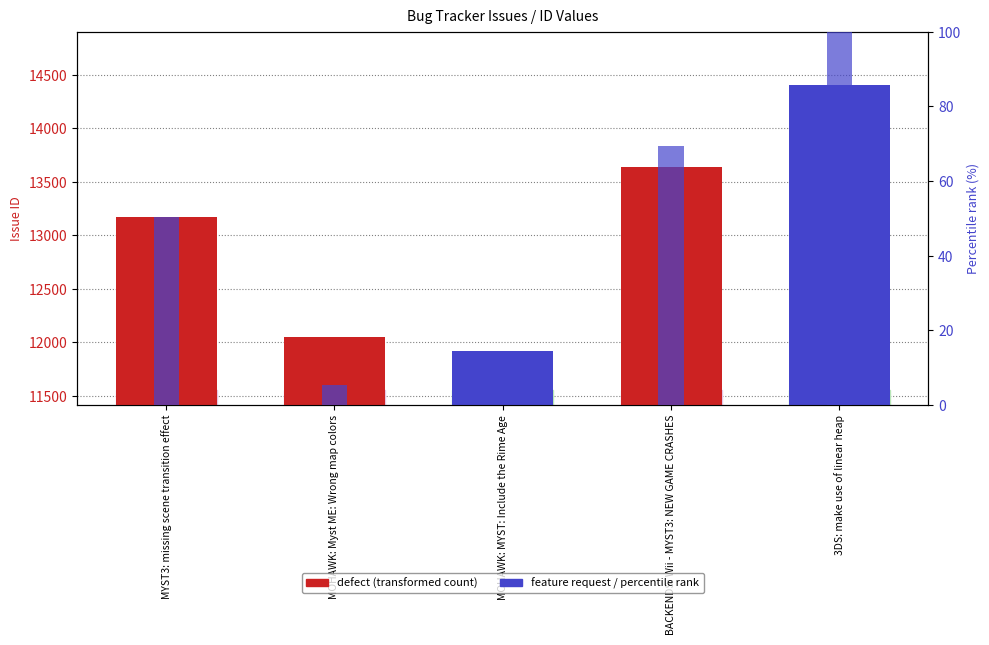

At which label does the data first exceed 50?

MYST3: missing scene transition effect